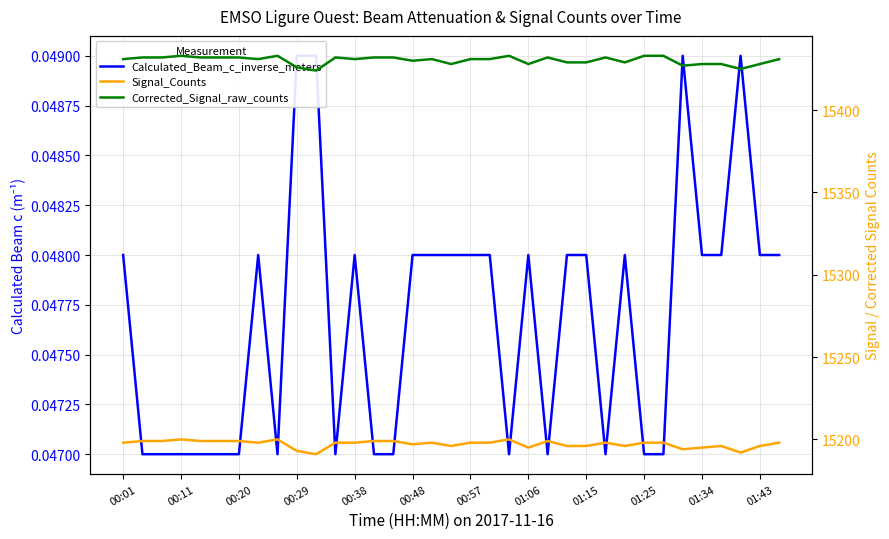

Is it true that Signal_Counts equals 3675.4 at 16?

False